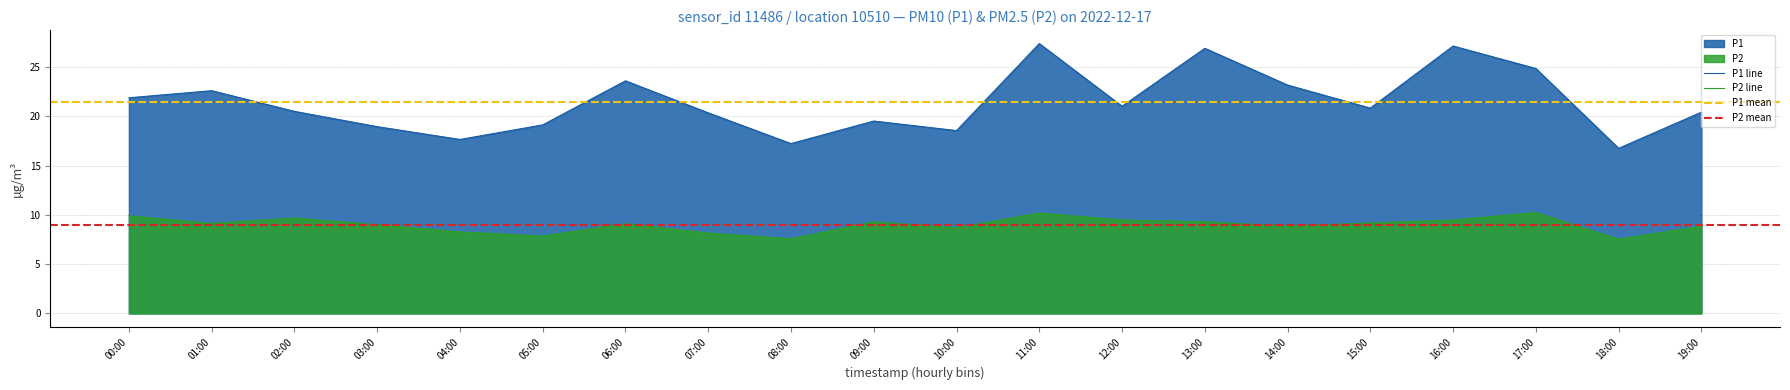

The P1 series shows 45.2 at 16:00. True or false?

False